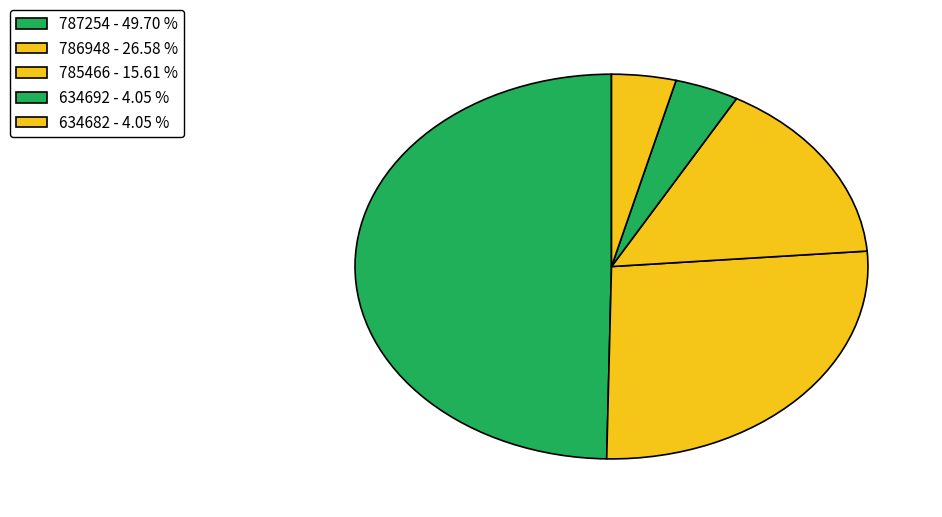

To the nearest percent, what is the combined percentage of 785466 and 787254?

65%